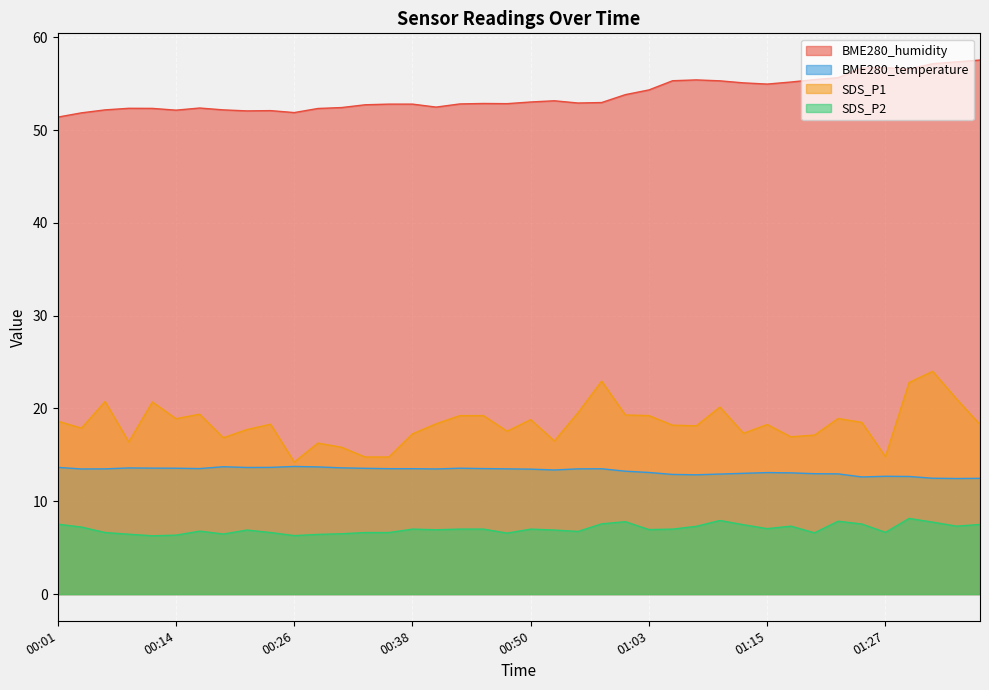

Read the BME280_temperature value at 00:14.

13.6